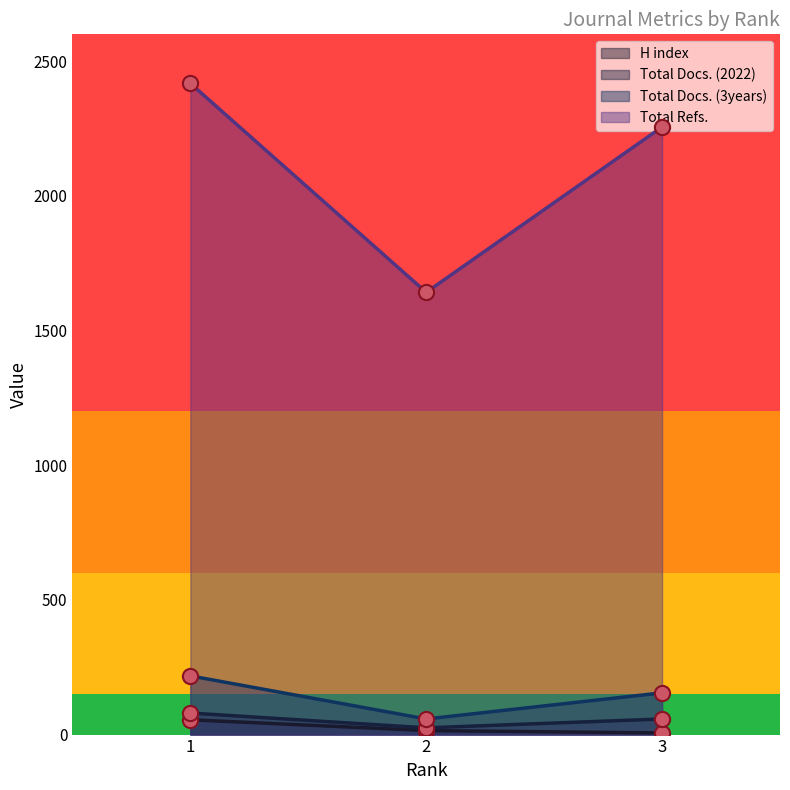

Which series reaches the maximum Y coordinate?

Total Refs.